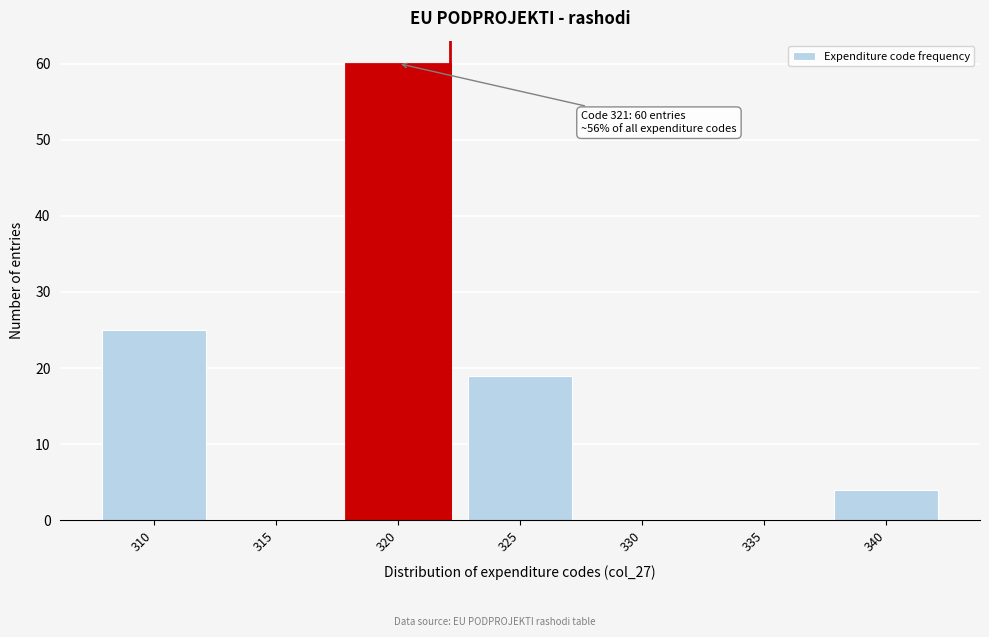

Reading right to left, extract all data points from this chart.

340=4	335=0	330=0	325=19	320=60	315=0	310=25